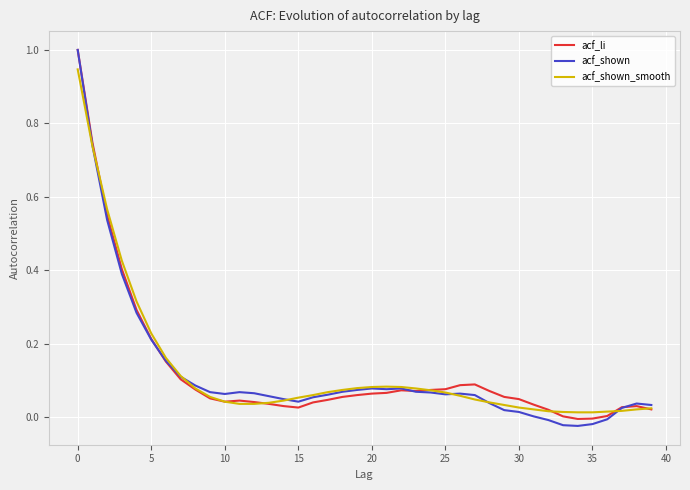

How many lines are shown in the chart?

3